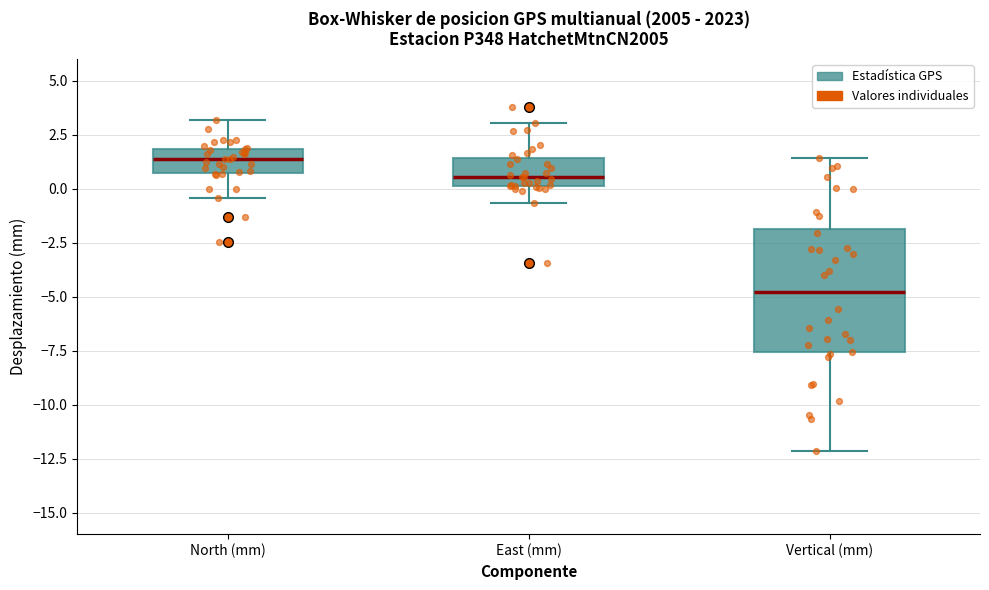

Reading left to right, read every box against the y-axis: the position of its median line, the range the box covers, and the ends of its whiskers. The values are not printed on the chart, so give them approximately, as read against the axis.

North (mm): median 1.5, box 1.0 to 2.0, whiskers -0.5 to 3.0
East (mm): median 0.5, box 0.0 to 1.5, whiskers -0.5 to 3.0
Vertical (mm): median -5.0, box -7.5 to -2.0, whiskers -12.0 to 1.5